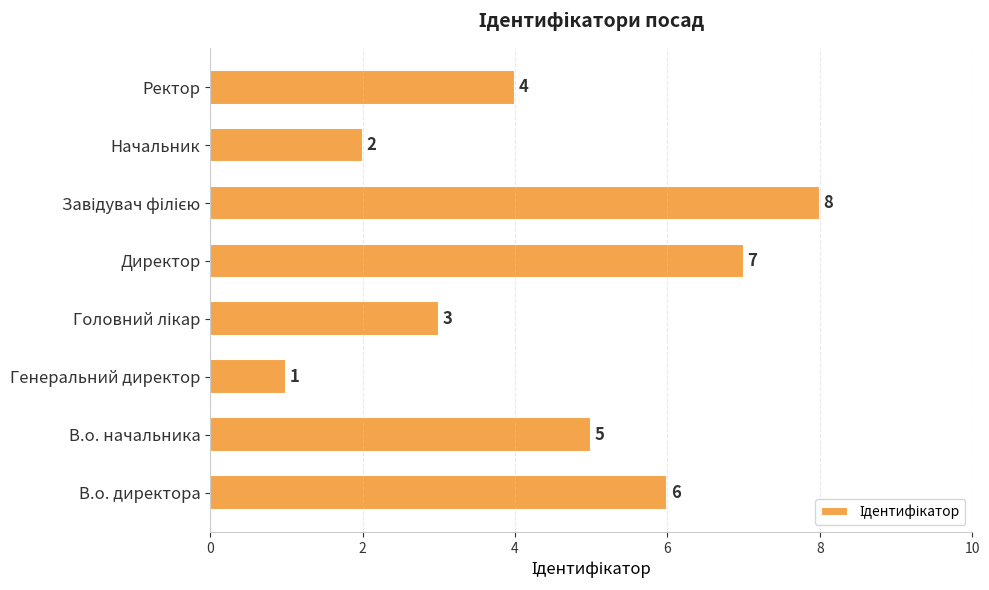

Between Начальник and В.о. директора, which is larger?

В.о. директора